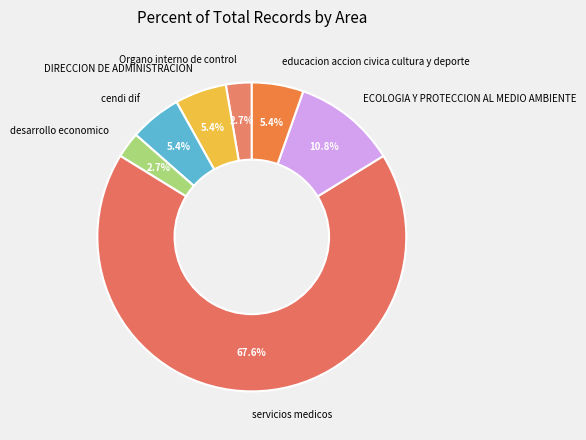

What percentage do educacion accion civica cultura y deporte and servicios medicos together represent?

73.0%